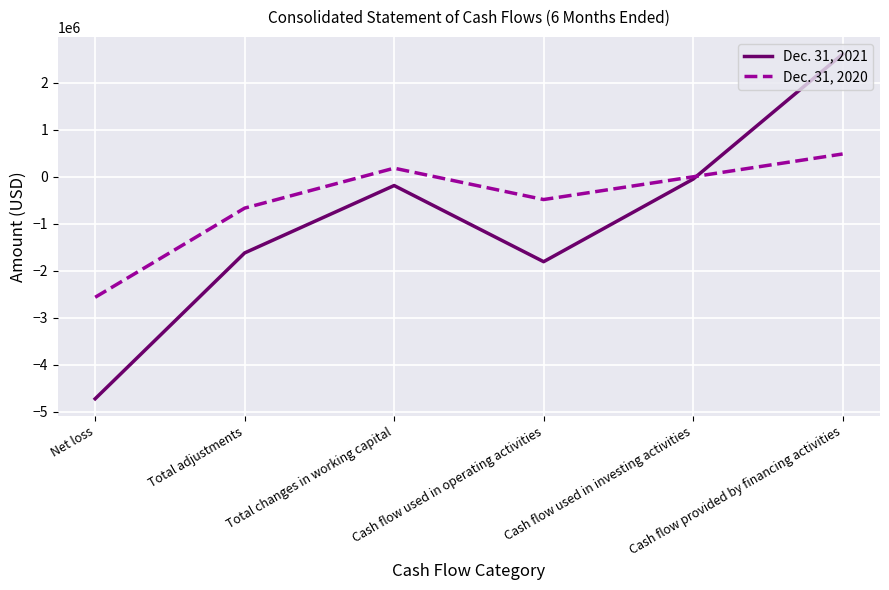

Reading left to right, list all the values displayed in this chart.

Dec. 31, 2021: Net loss=-4723720	Total adjustments=-1620153	Total changes in working capital=-186653	Cash flow used in operating activities=-1806812	Cash flow used in investing activities=-50000	Cash flow provided by financing activities=2609335
Dec. 31, 2020: Net loss=-2564217	Total adjustments=-667369	Total changes in working capital=182737	Cash flow used in operating activities=-484632	Cash flow used in investing activities=-400	Cash flow provided by financing activities=485032